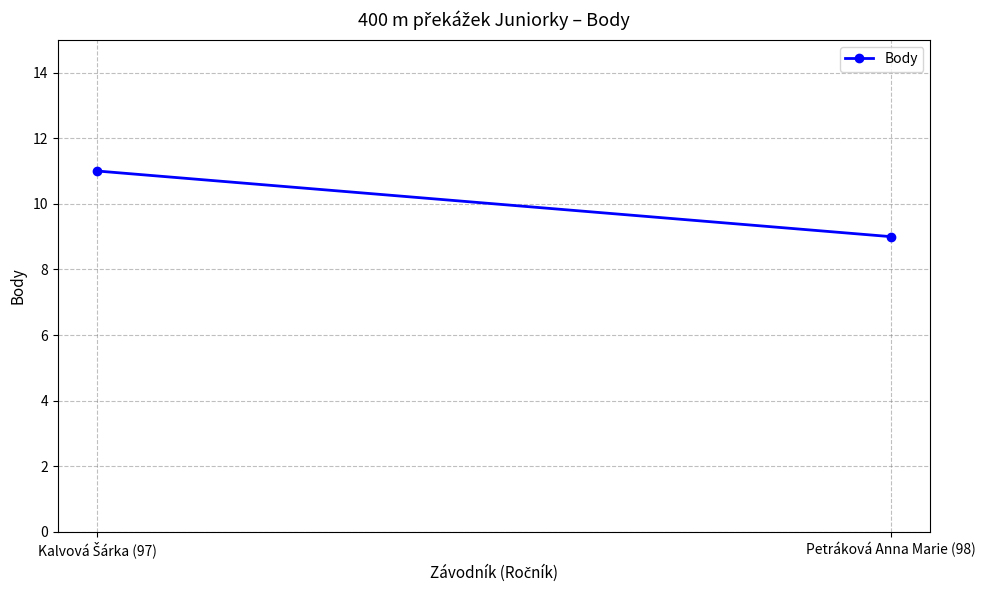

At which label is the value closest to 10?

Kalvová Šárka (97)